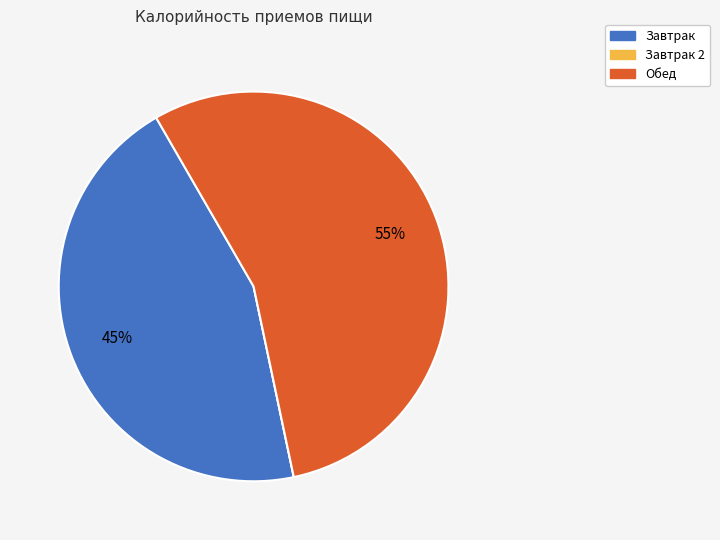

To the nearest percent, what is the difference between the largest and smallest slice percentages?

55%